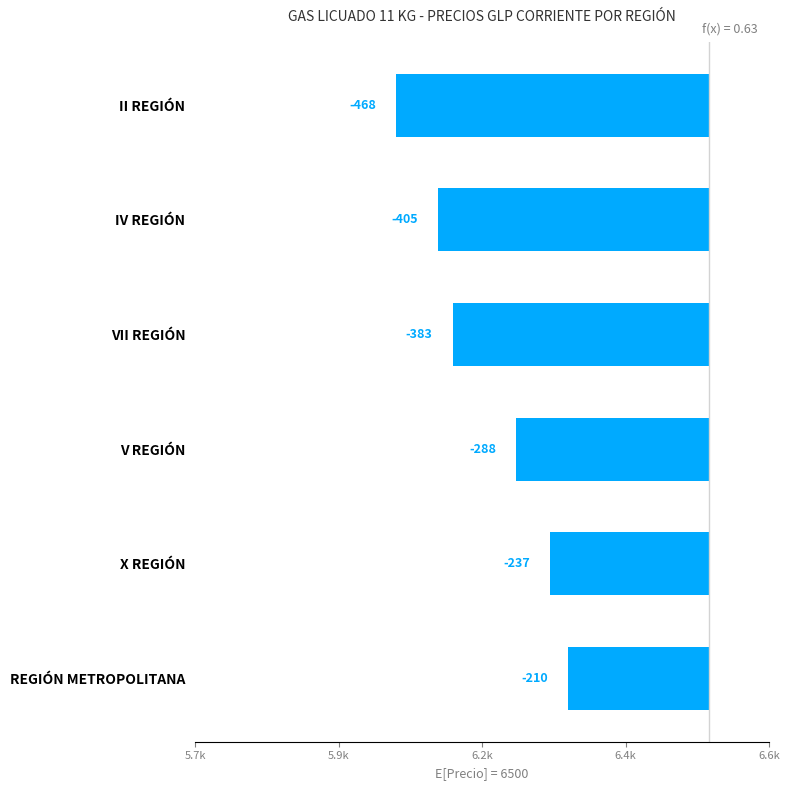

Reading left to right, what are all the values shown in this chart?

-210.2	-236.9	-288.2	-383.0	-404.6	-468.0